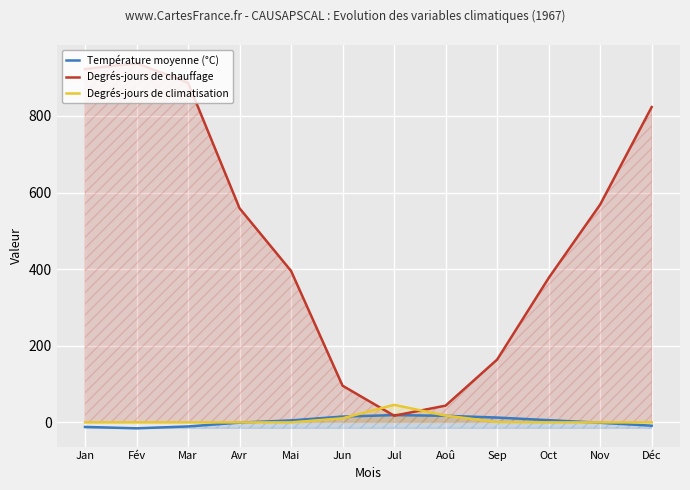

How many lines are shown in the chart?

3